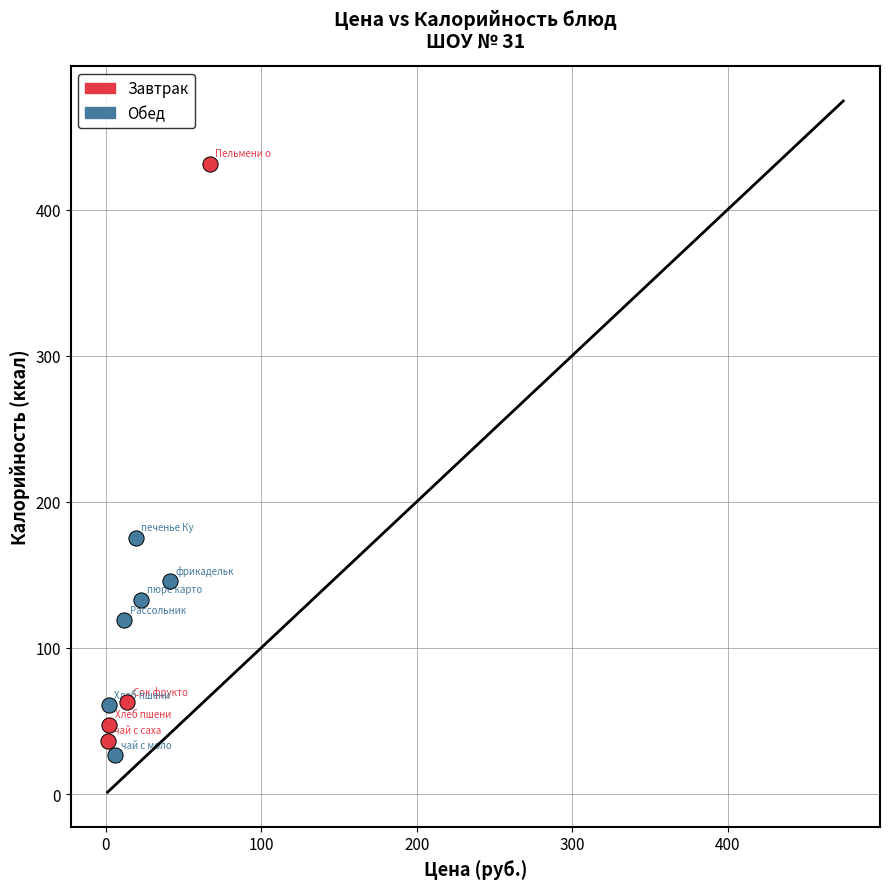

Which series contains the highest Y value?

Завтрак